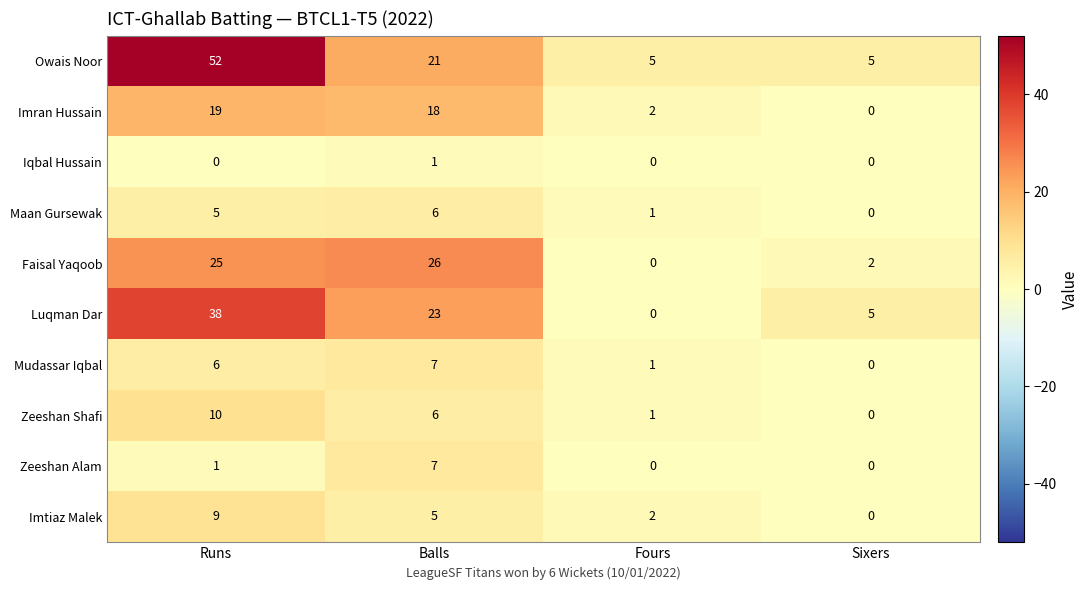

At how many categories does at least one series exceed 12?

2